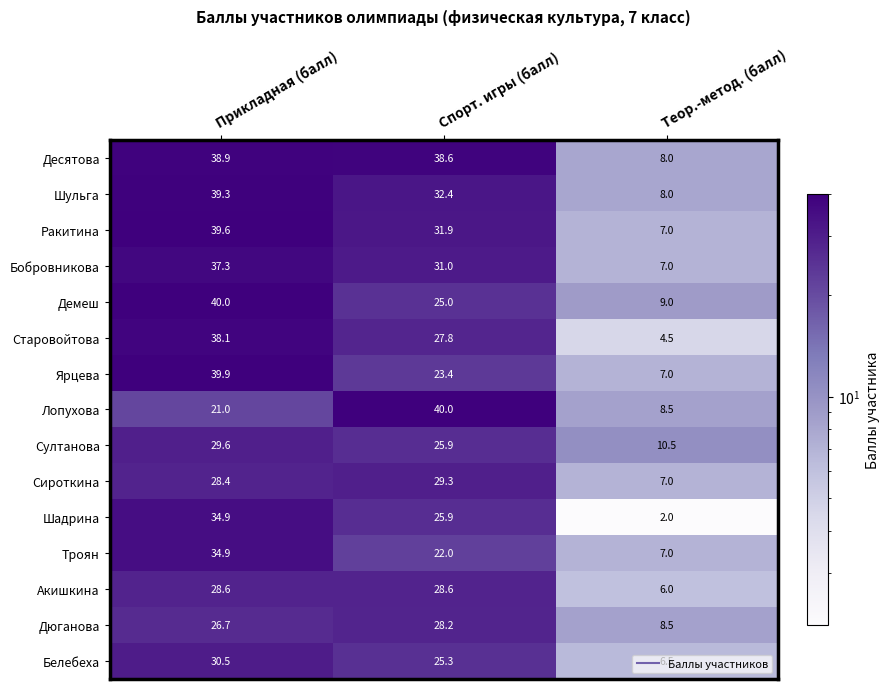

Is the value of Султанова at Прикладная (балл) greater than the value of Бобровникова at Прикладная (балл)?

No